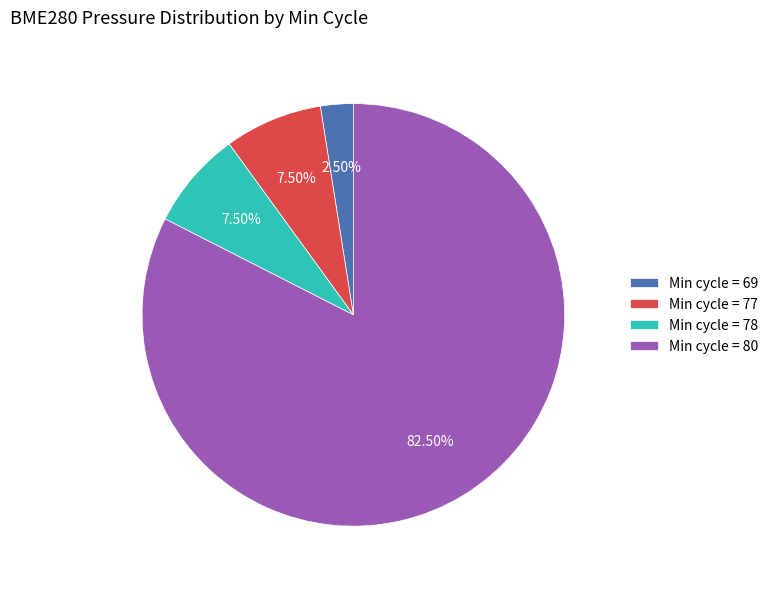

Which category accounts for the majority?

Min cycle = 80